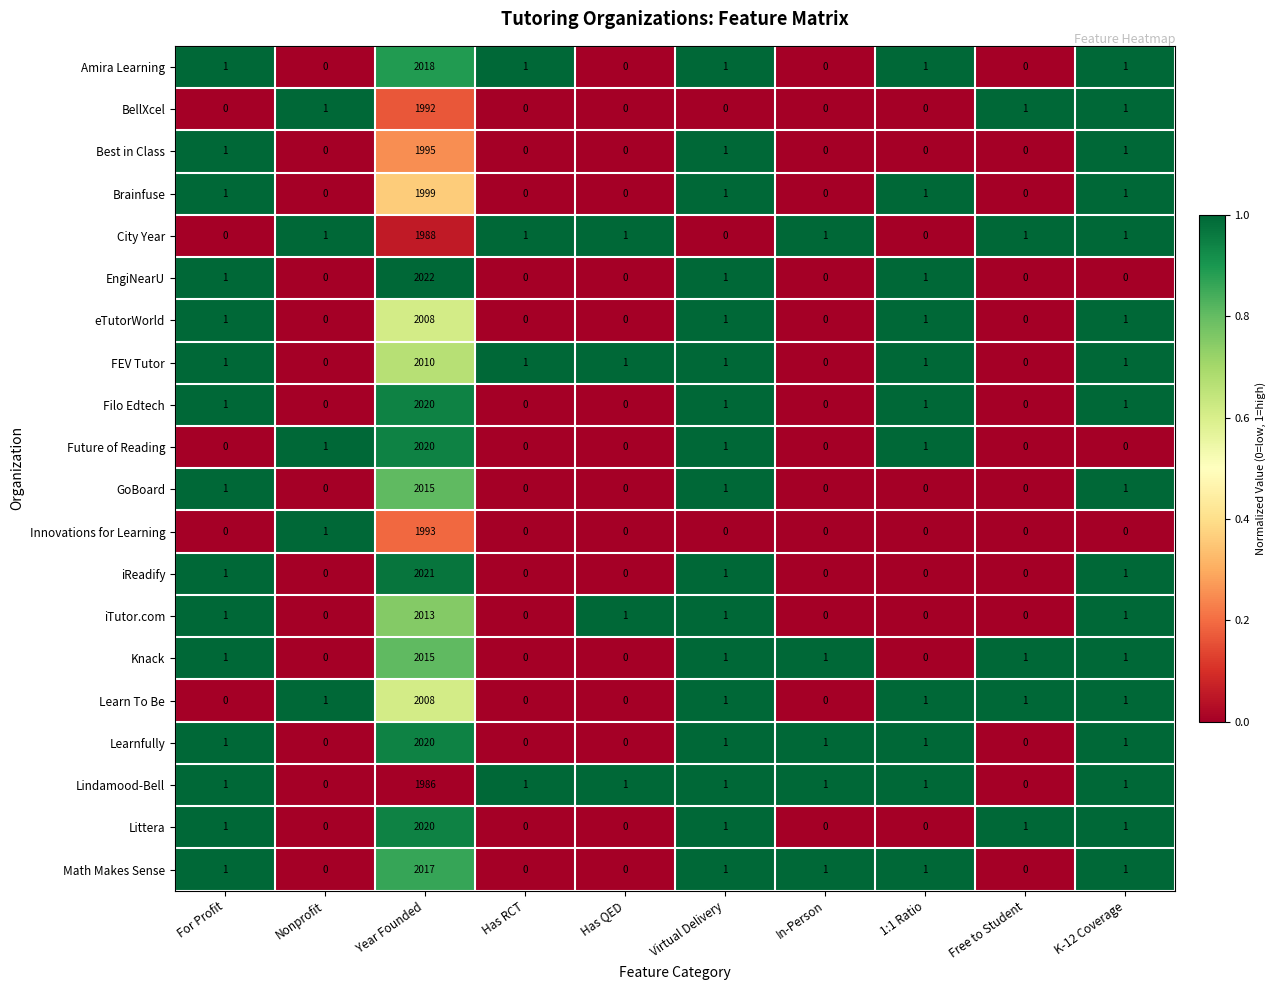

How many data points does each series have?

10